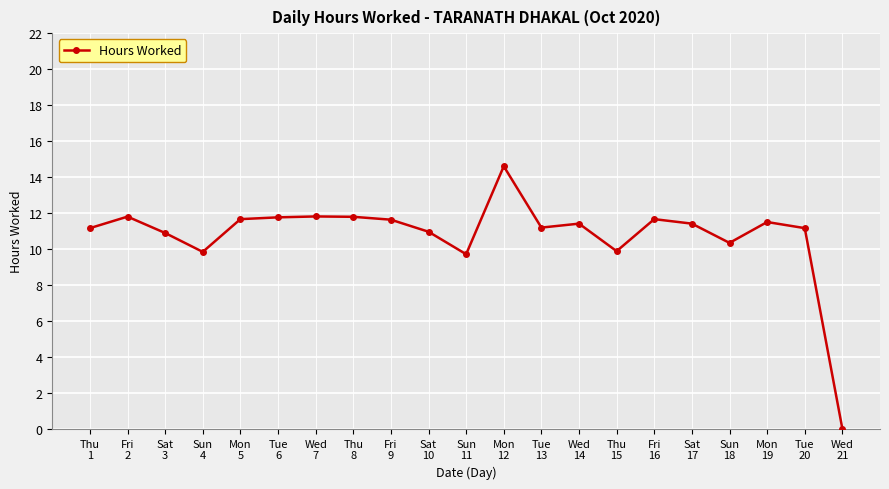

What is the label of the 18th point from the left?

Sun
18